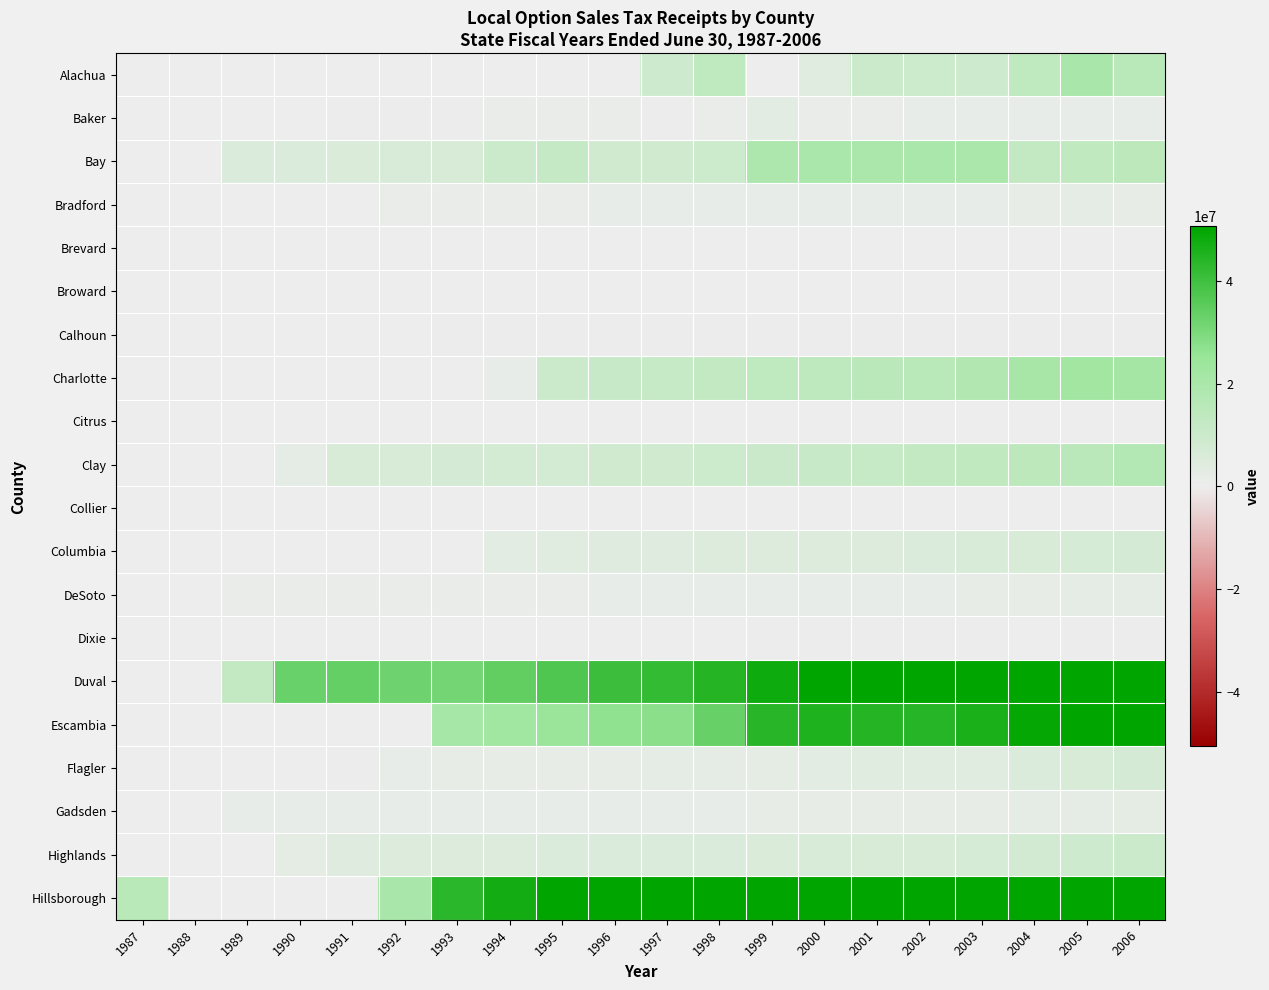

How many data points does each series have?

20